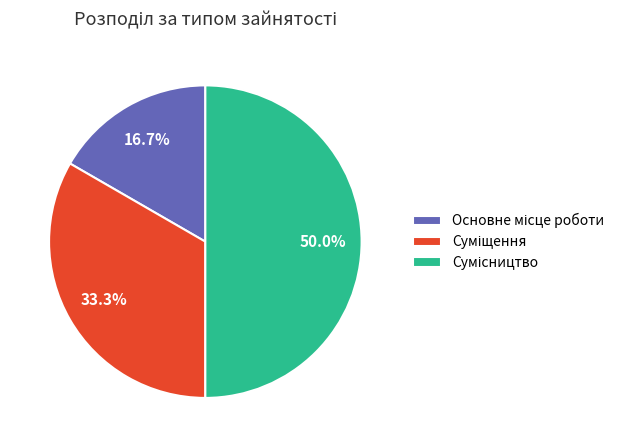

How much of the chart is everything except Основне місце роботи?

83.3%